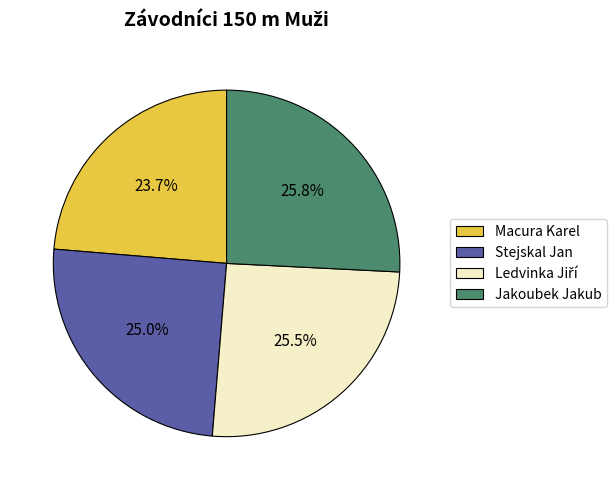

To the nearest percent, what percentage of the pie is Macura Karel?

24%